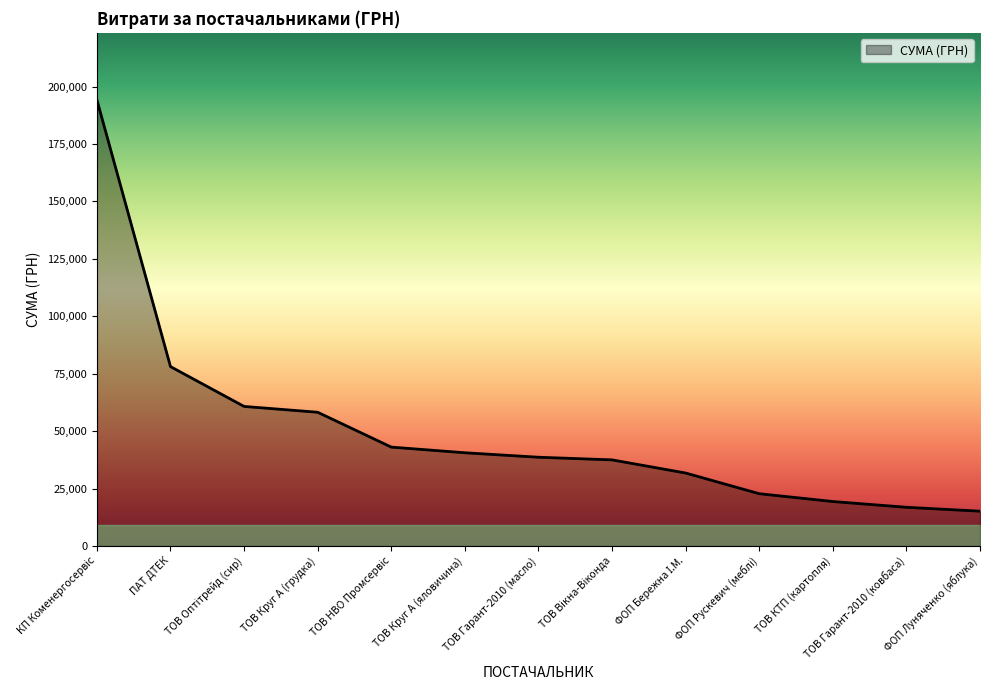

Where is the data nearest to the value 104699?

ПАТ ДТЕК